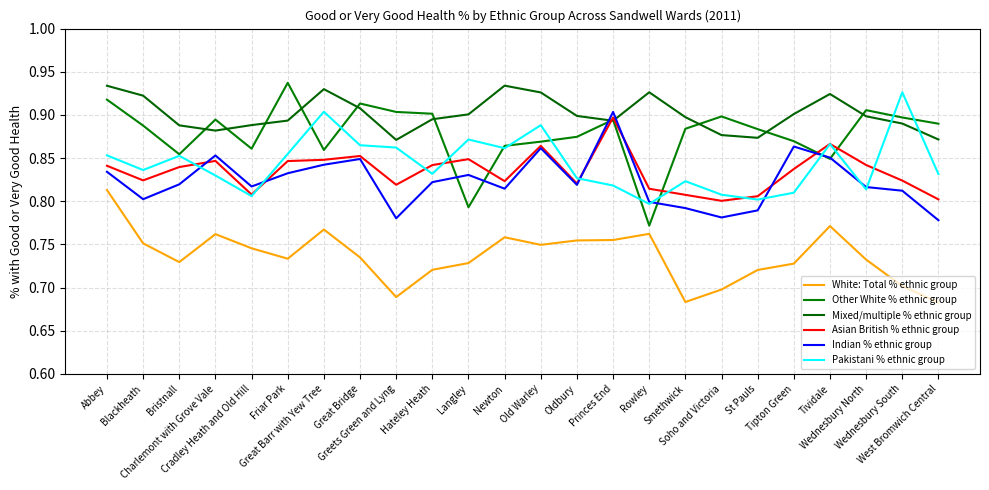

Rank the series by their maximum value, from highest to lowest.

Other White % ethnic group, Mixed/multiple % ethnic group, Pakistani % ethnic group, Indian % ethnic group, Asian British % ethnic group, White: Total % ethnic group